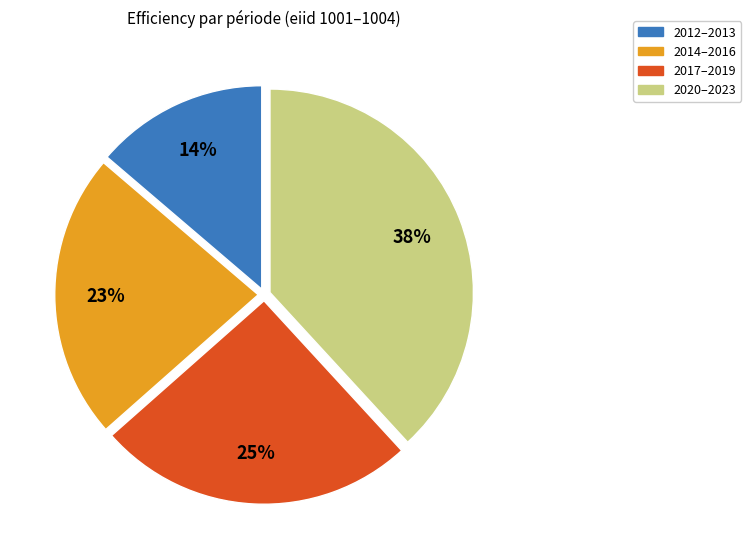

How many segments does this pie chart have?

4